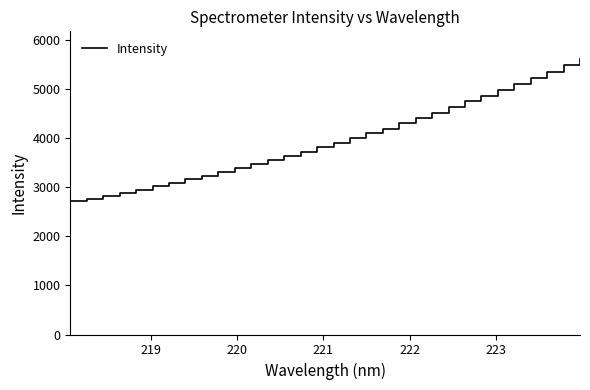

What is the difference between the maximum and second lowest values?

2850.6